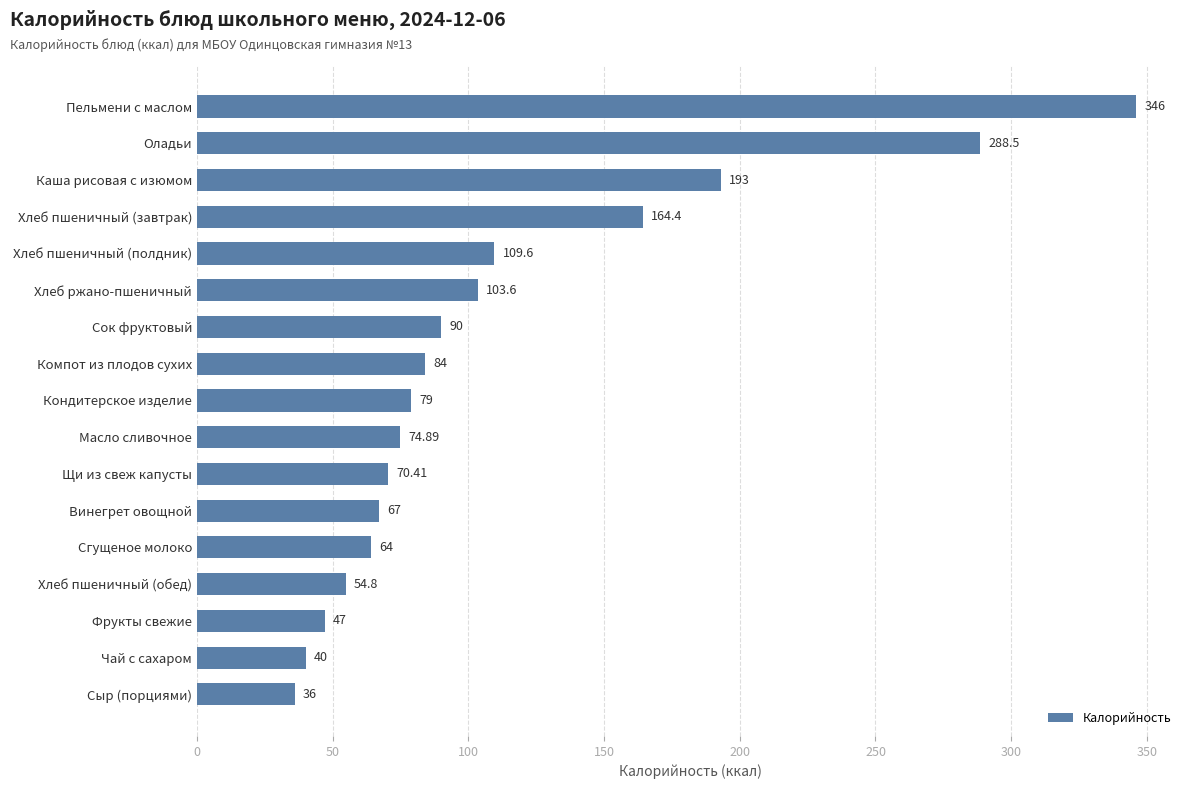

What is the ratio of the value at Кондитерское изделие to the value at Хлеб пшеничный (завтрак)?

0.5